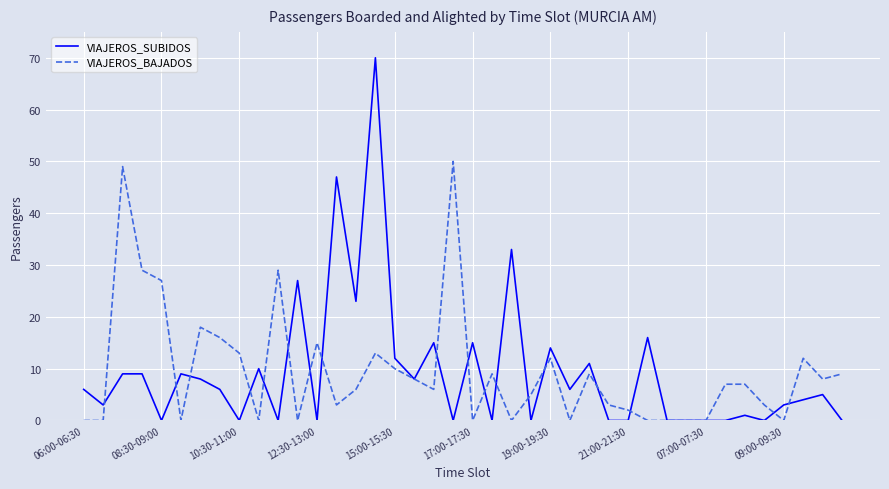

True or false: VIAJEROS_BAJADOS and VIAJEROS_SUBIDOS cross at least once.

True